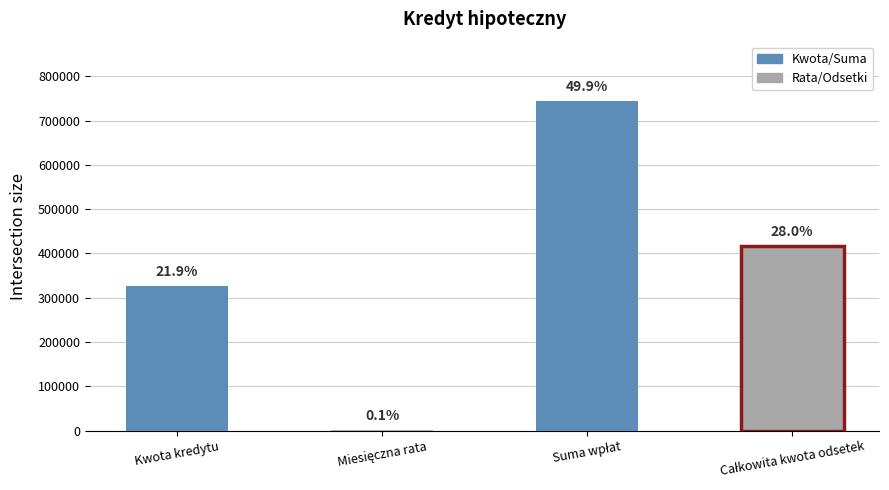

What is the minimum value shown in the chart?

2068.1